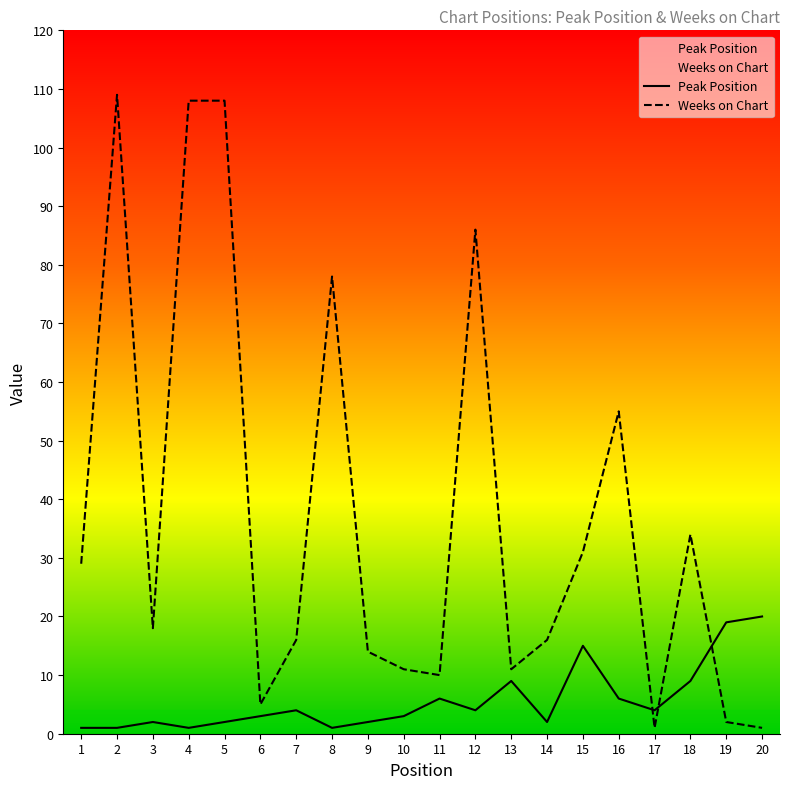

Which series changed the most between 5 and 9?

Weeks on Chart